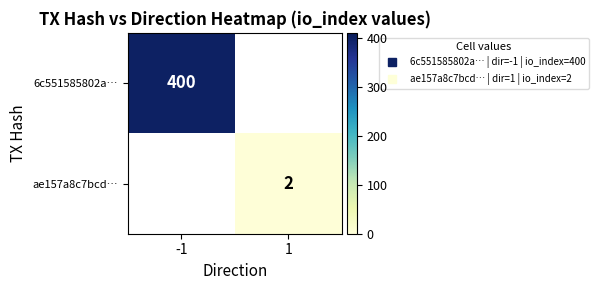

True or false: 6c551585802a… has a value of 400.0 at -1.

True